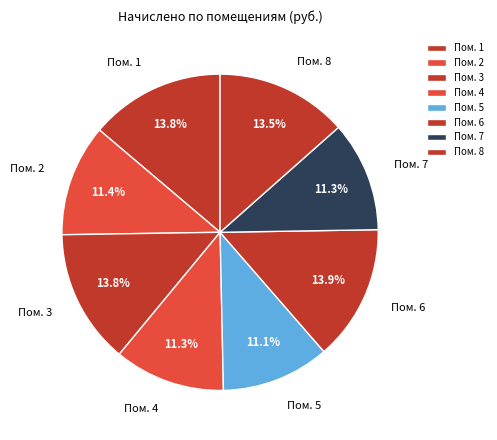

Which has a higher value, Пом. 5 or Пом. 8?

Пом. 8